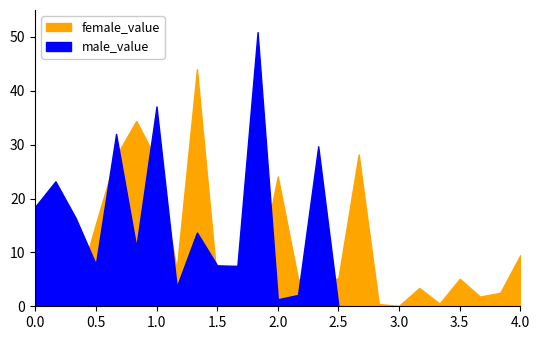

True or false: male_value has a value of 32.0 at 4.

True